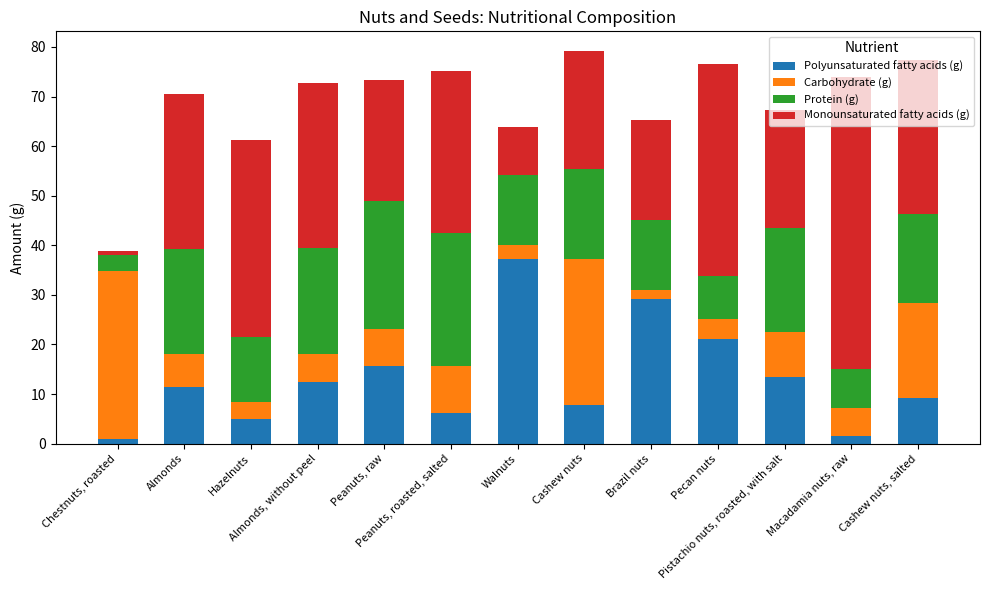

What is the maximum value for Polyunsaturated fatty acids (g)?

37.2